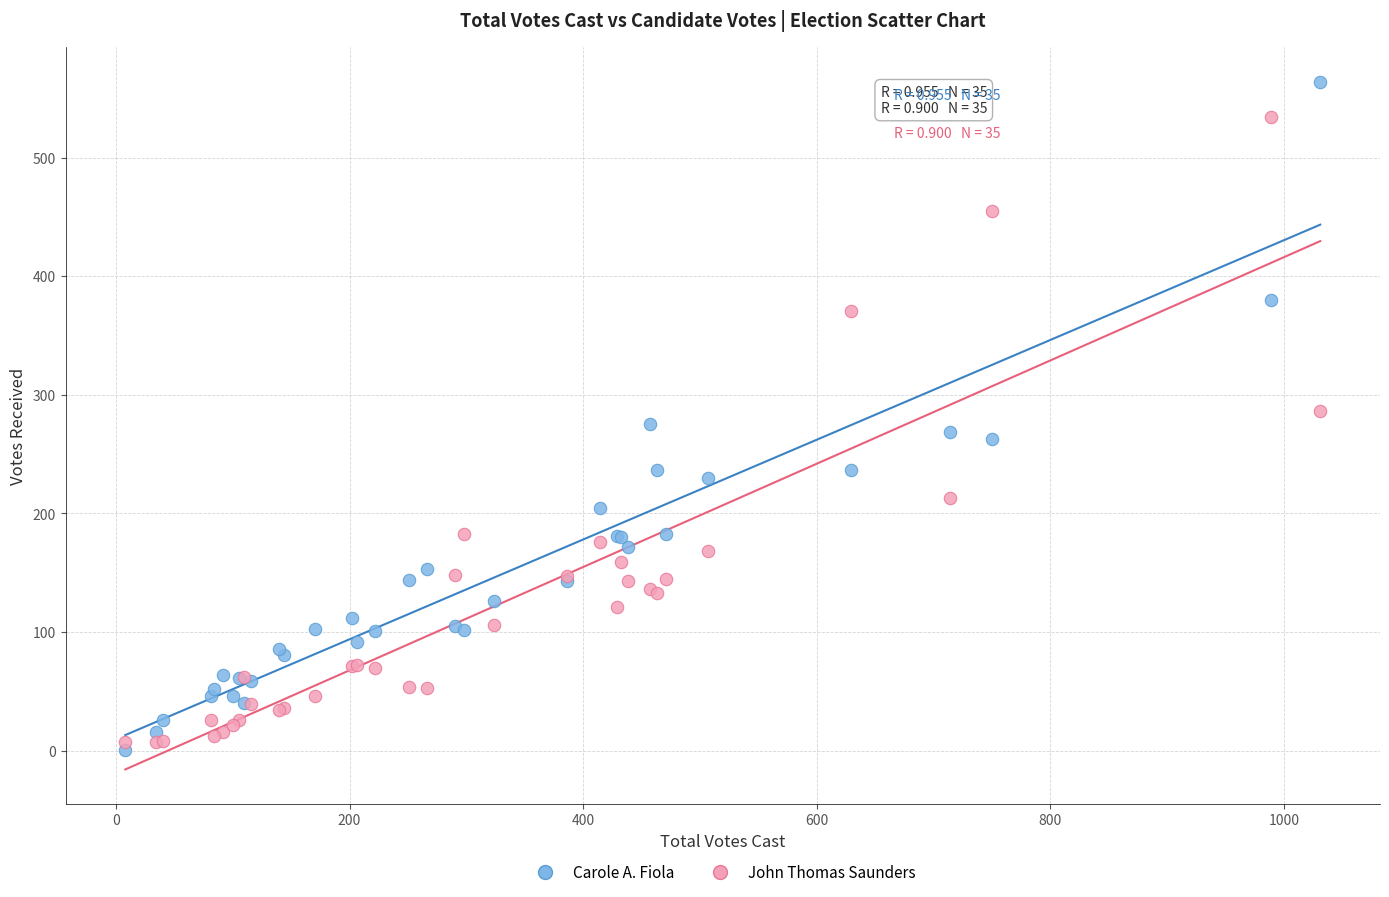

What are all the series names shown in the legend?

Carole A. Fiola, John Thomas Saunders